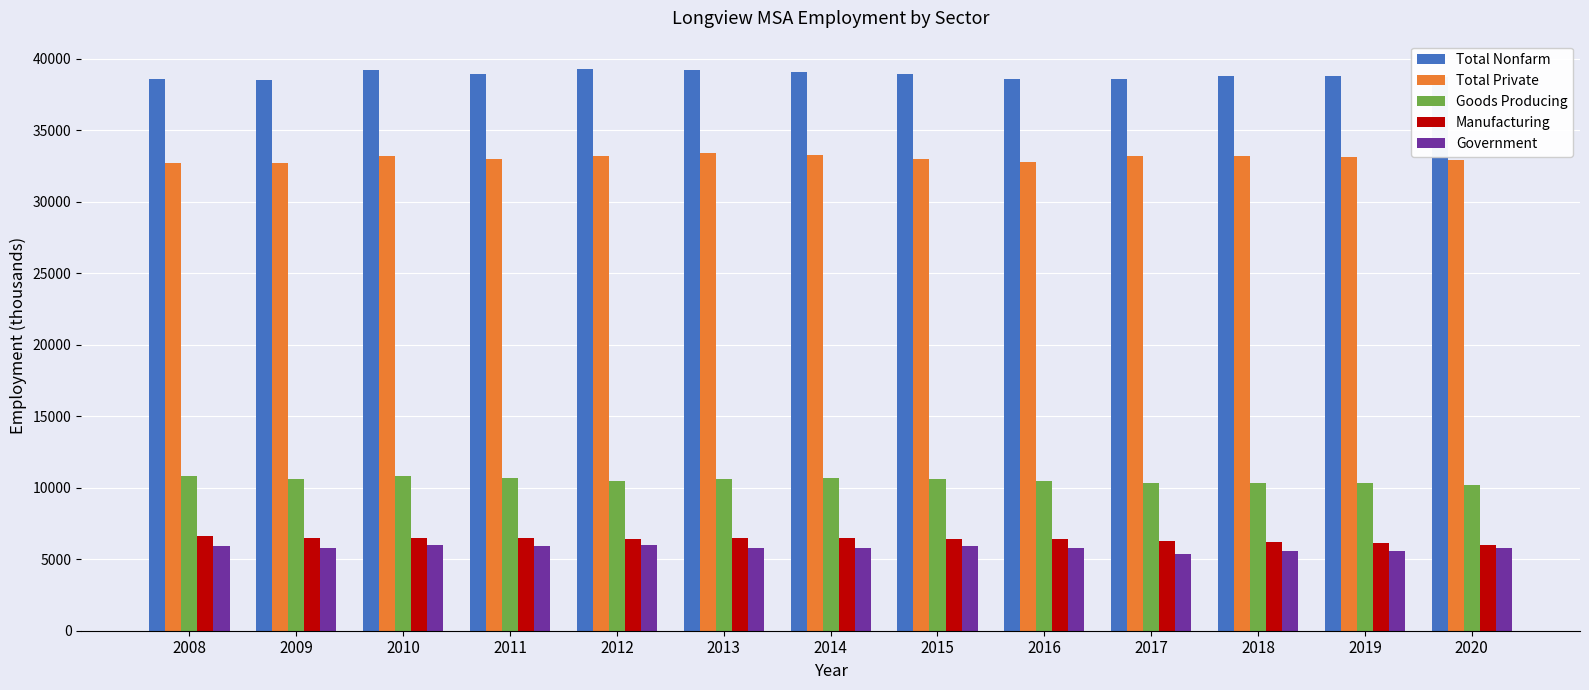

How many values in the Goods Producing series are below 10600?

6